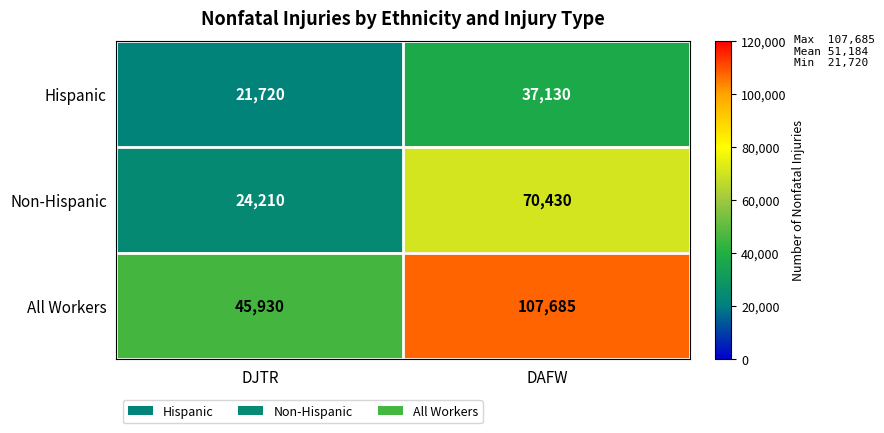

True or false: All Workers has a value of 107685 at DAFW.

True